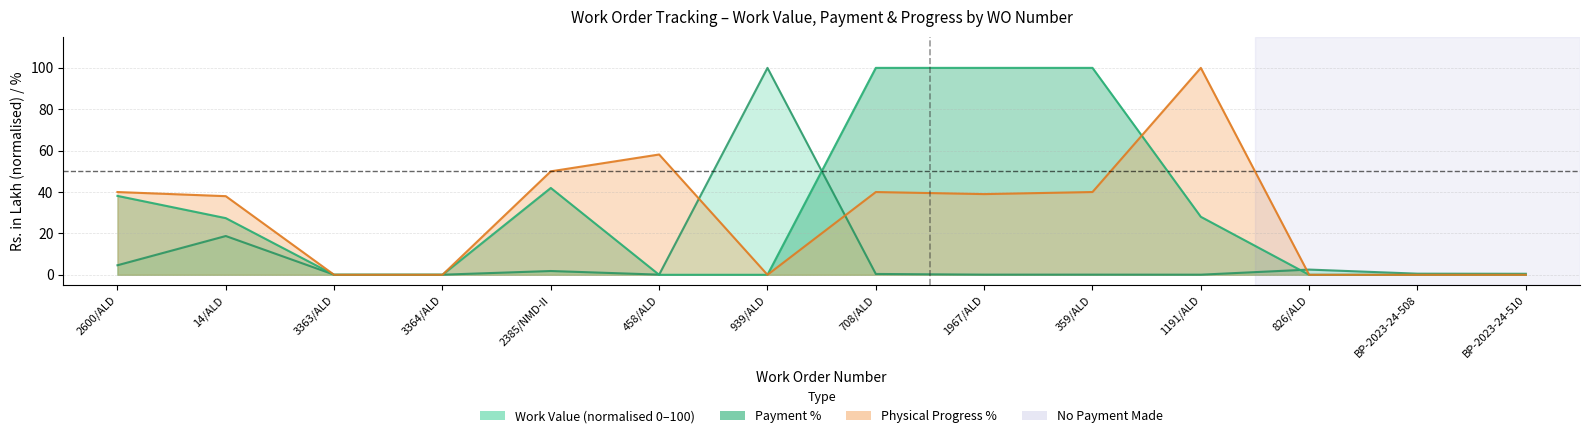

Reading left to right, extract all data points from this chart.

Work Value: 4.6	18.7	0.1	0.1	1.8	0.1	100.0	0.4	0.1	0.1	0.1	2.5	0.5	0.5
Payment %: 38.1	27.4	0.0	0.0	42.0	0.0	0.0	100.0	100.0	100.0	28.0	0.0	0.0	0.0
Physical Progress %: 40.0	38.0	0.0	0.0	50.0	58.1	0.0	40.0	39.0	40.0	100.0	0.0	0.0	0.0